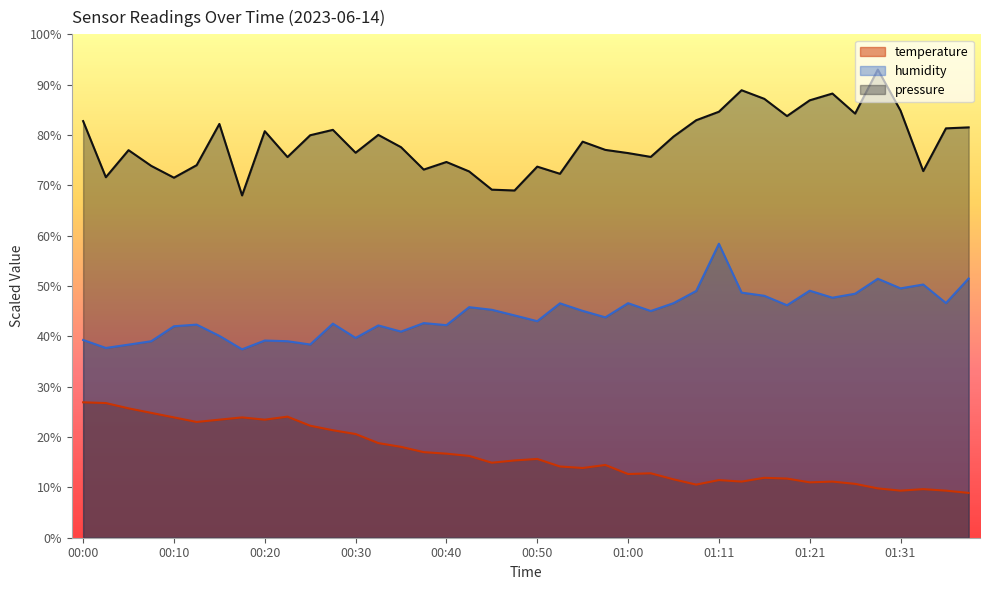

What is the value of the humidity point at the 1st from the left?

39.3